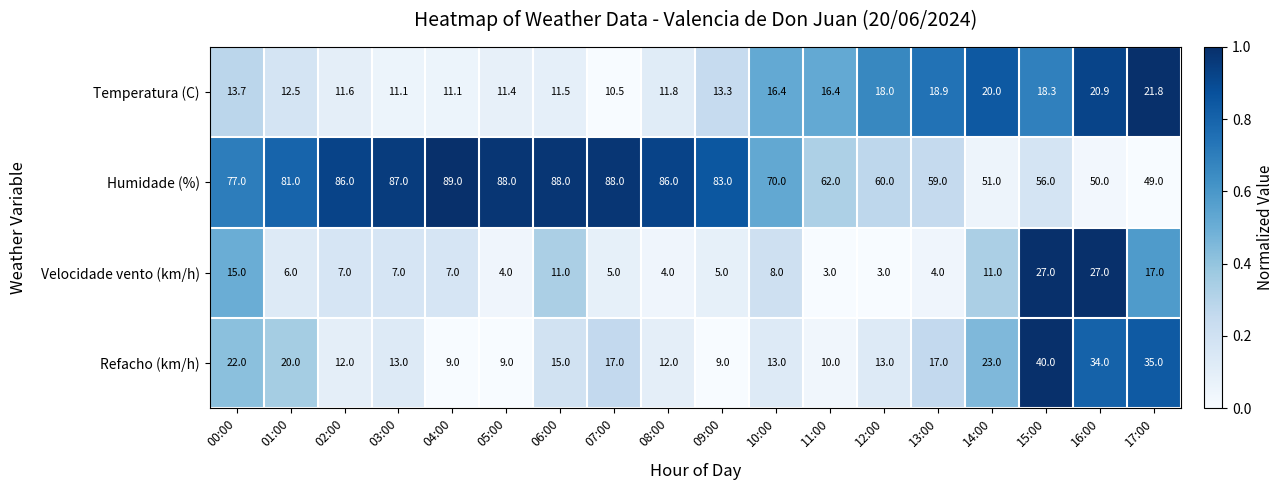

Which series has the widest spread of values?

Humidade (%)